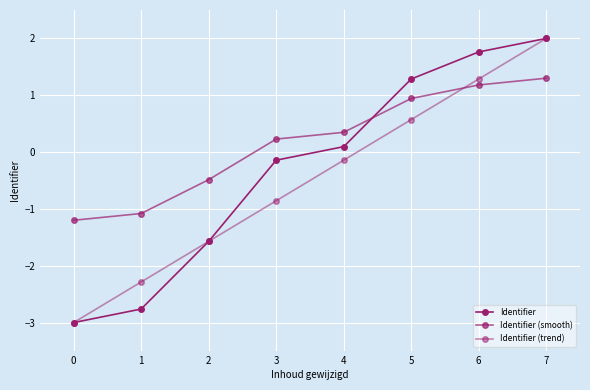

How many lines are shown in the chart?

3